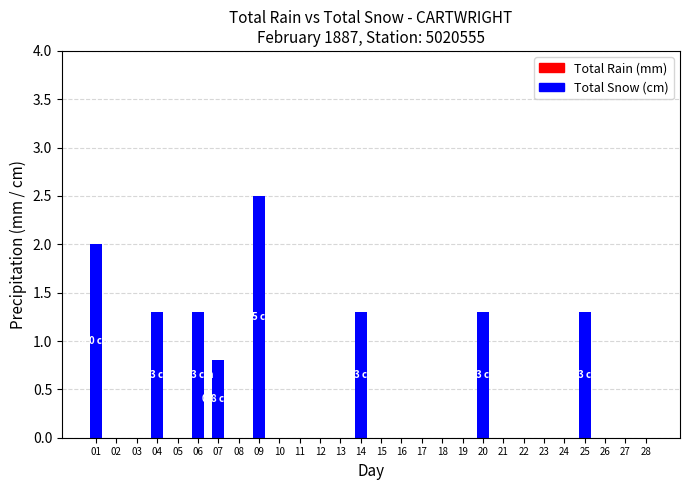

The chart shows a value of 0.9 at 04. True or false?

False